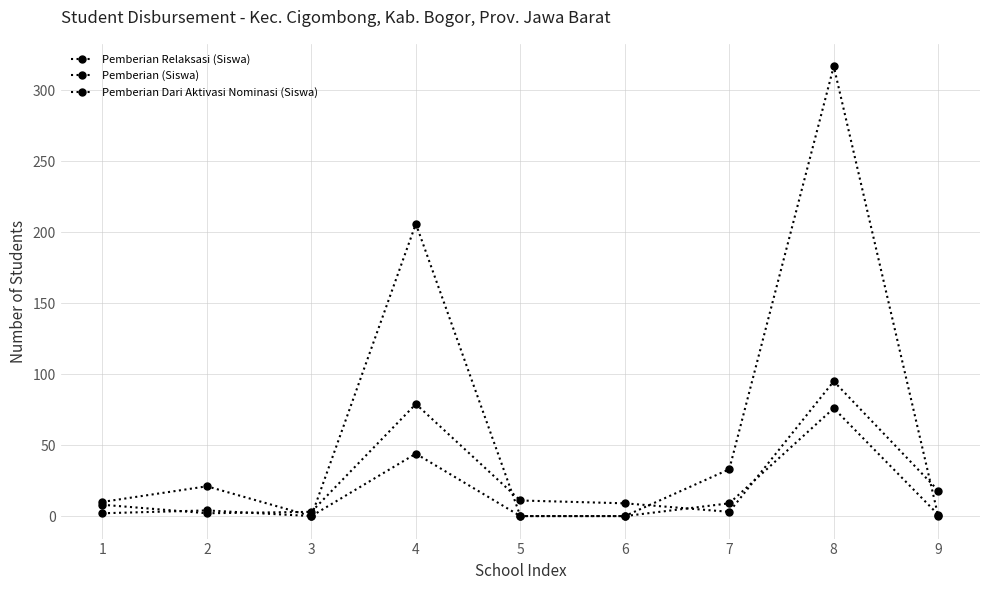

Is this an area chart (filled region under the line)?

No